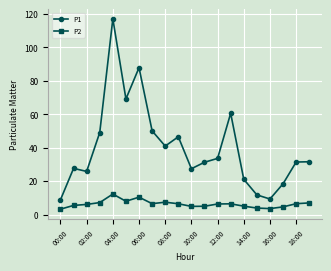

What is the smallest value displayed?

3.3